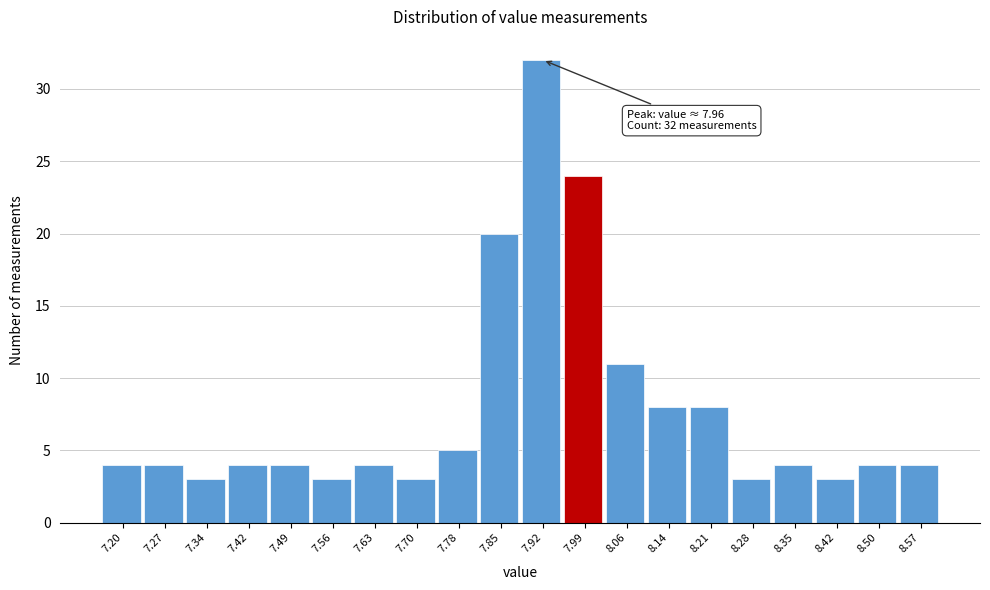

Reading left to right, transcribe all the data shown in this chart.

4	4	3	4	4	3	4	3	5	20	32	24	11	8	8	3	4	3	4	4